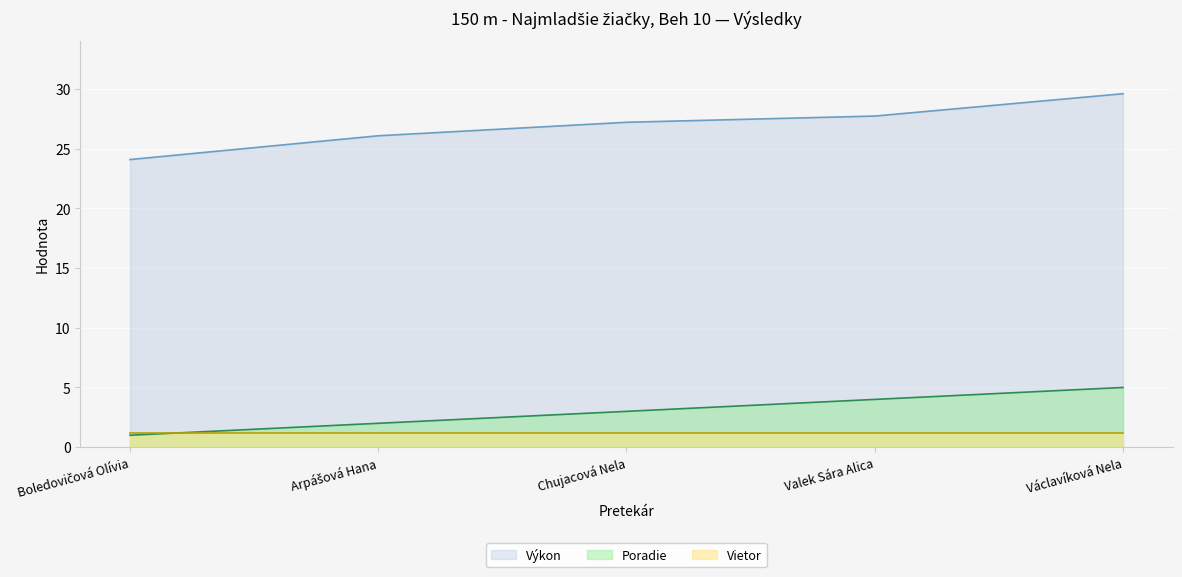

Does the chart display data point markers on the line(s)?

No